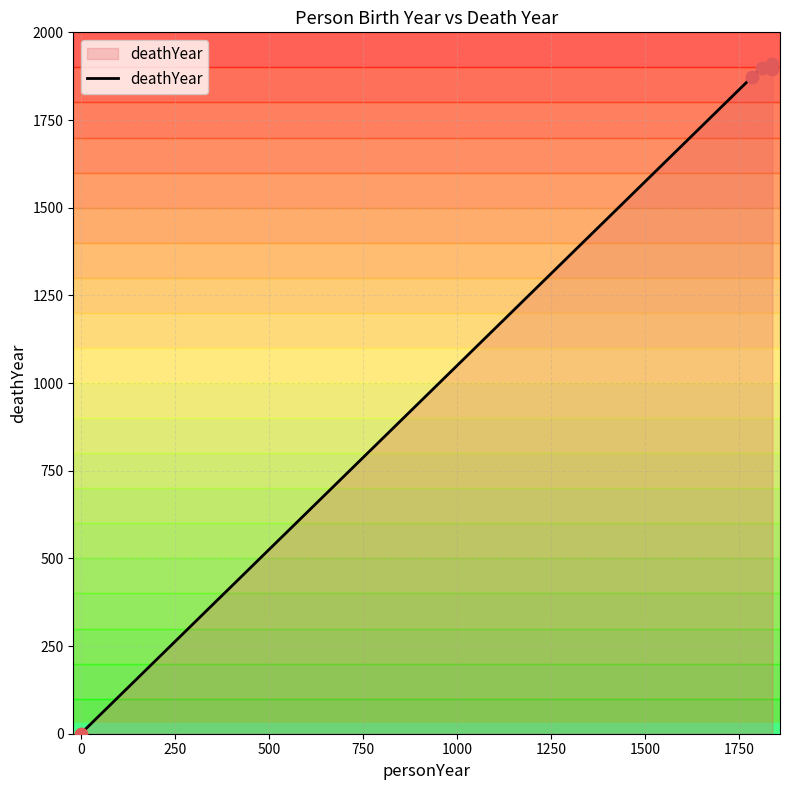

What is the average value?

1515